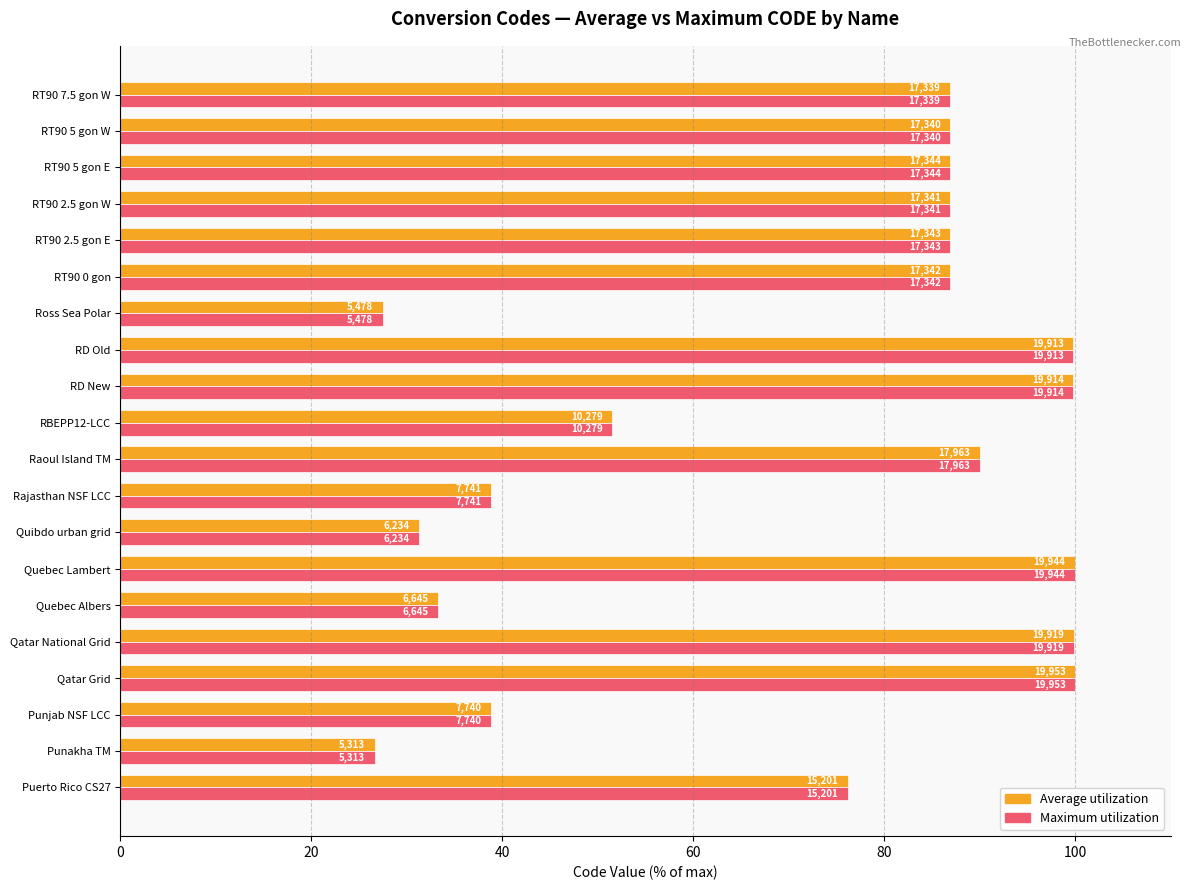

What is the difference between the second highest and minimum values in the Maximum utilization series?

73.3